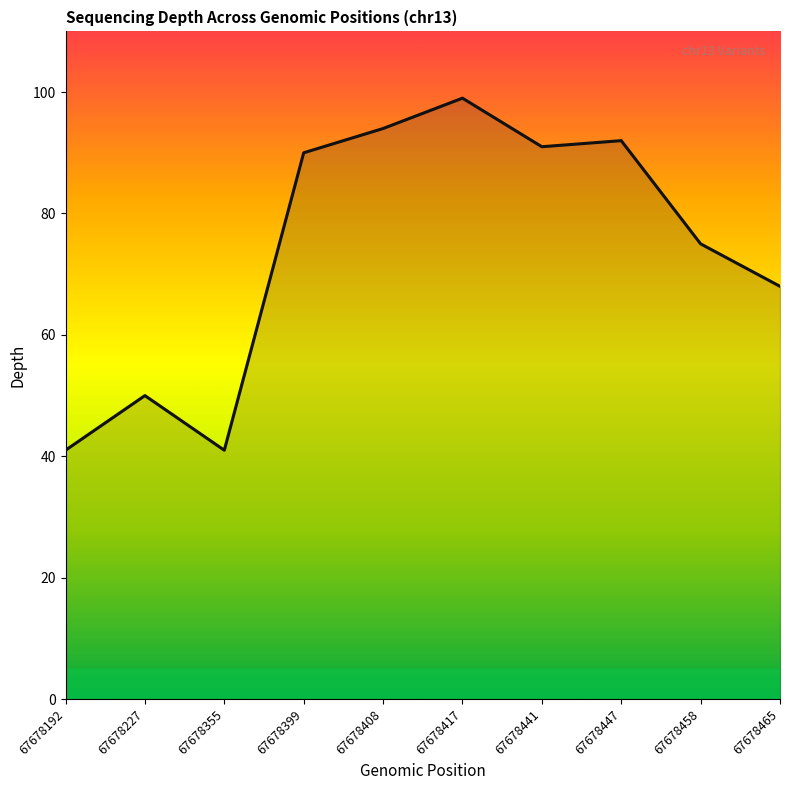

How many interior local peaks (higher than both neighbors) does the data have?

3